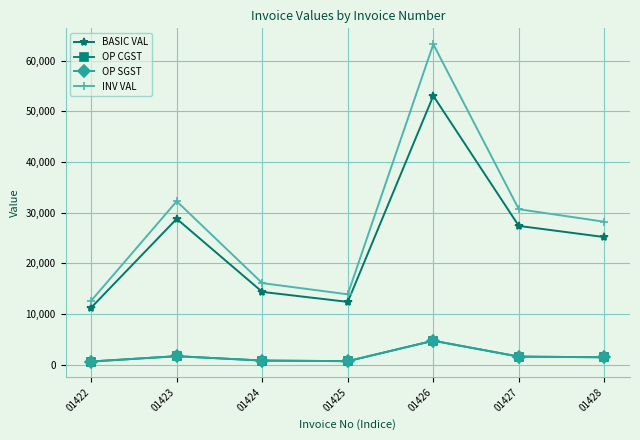

The value of OP SGST at 01426 is 2177.2. True or false?

False